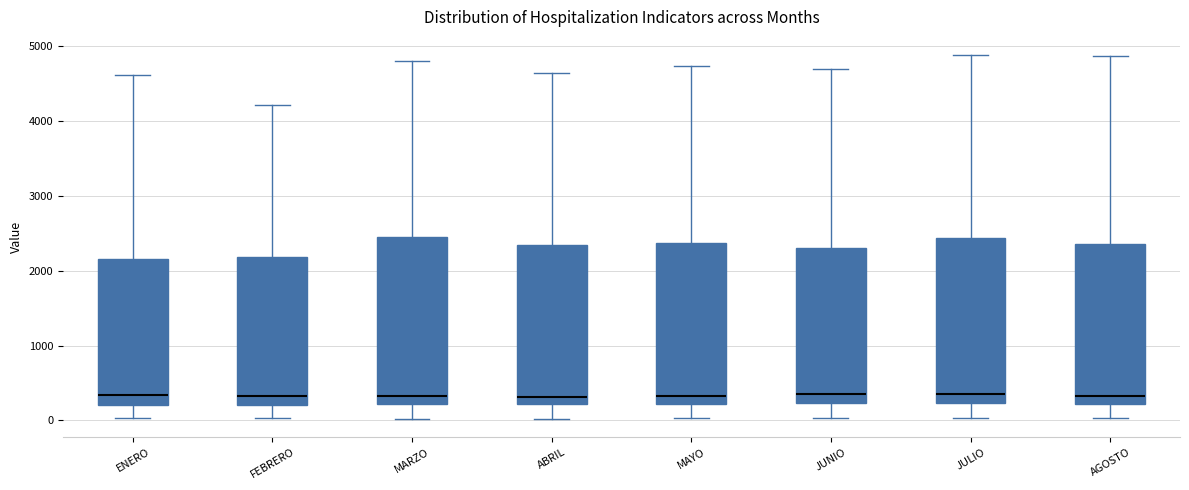

Reading left to right, read every box against the y-axis: the position of its median line, the range the box covers, and the ends of its whiskers. The values are not printed on the chart, so give them approximately, as read against the axis.

ENERO: median 300, box 200 to 2200, whiskers 0 to 4600
FEBRERO: median 300, box 200 to 2200, whiskers 0 to 4200
MARZO: median 300, box 200 to 2500, whiskers 0 to 4800
ABRIL: median 300, box 200 to 2300, whiskers 0 to 4600
MAYO: median 300, box 200 to 2400, whiskers 0 to 4700
JUNIO: median 300, box 200 to 2300, whiskers 0 to 4700
JULIO: median 400, box 200 to 2400, whiskers 0 to 4900
AGOSTO: median 300, box 200 to 2400, whiskers 0 to 4900